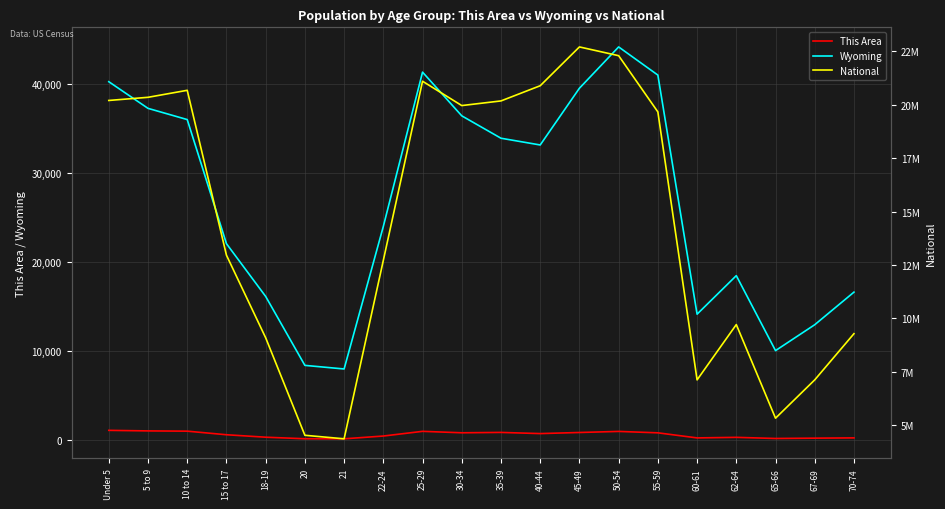

Where is the first local minimum for This Area?

21